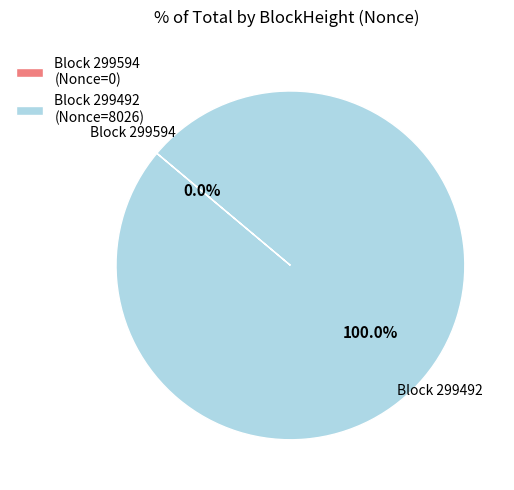

Combined, do 299492 and 299594 account for over 50%?

Yes